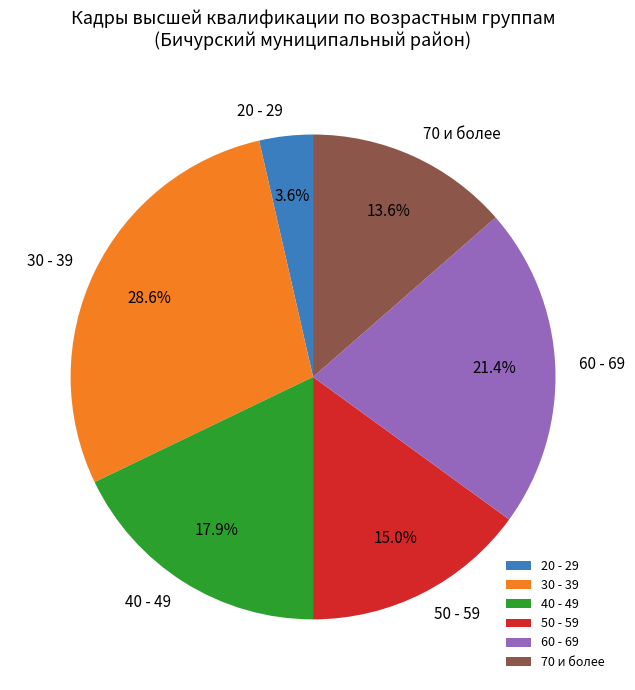

What is the total percentage of 40 - 49 and 60 - 69?

39.3%